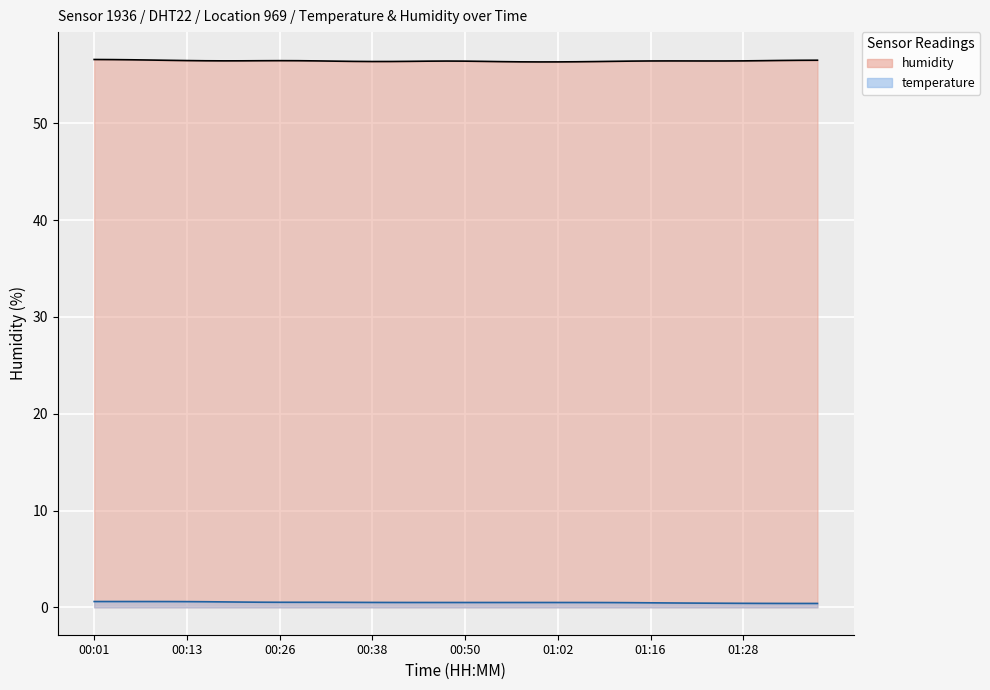

What are all the series names shown in the legend?

humidity, temperature